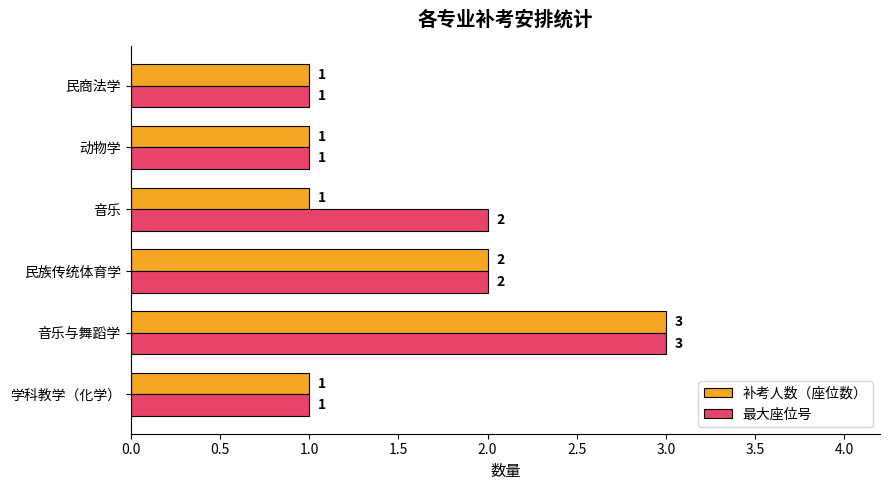

The 最大座位号 series shows 2 at 音乐. True or false?

True